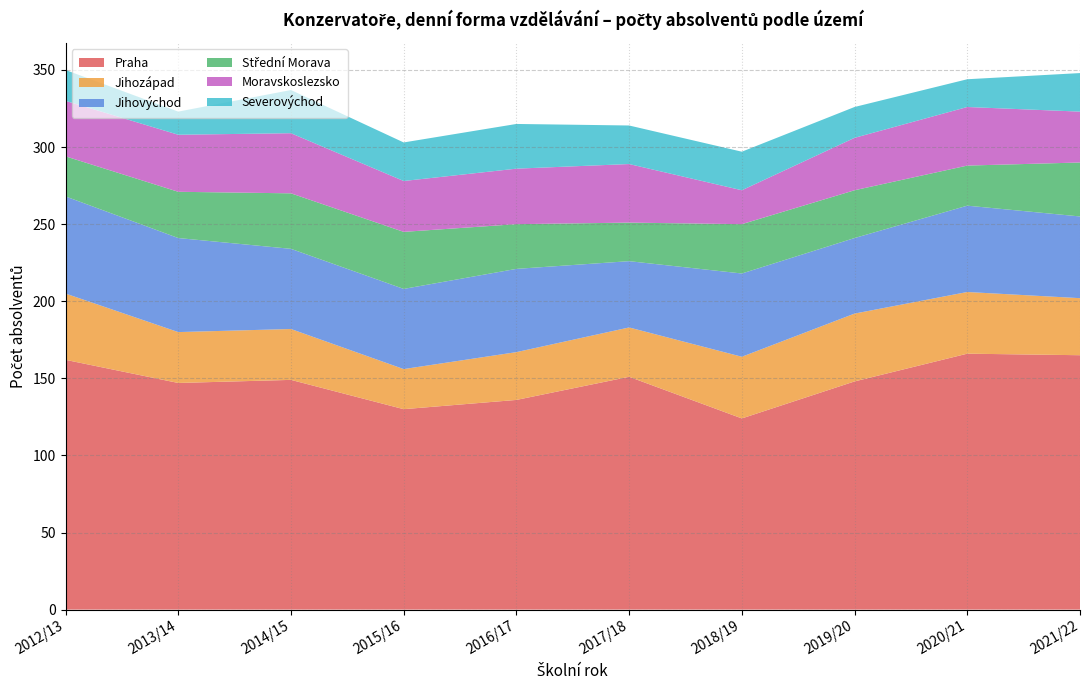

Reading right to left, extract all data points from this chart.

Praha: 165	166	148	124	151	136	130	149	147	162
Jihozápad: 37	40	44	40	32	31	26	33	33	43
Jihovýchod: 53	56	49	54	43	54	52	52	61	63
Střední Morava: 35	26	31	32	25	29	37	36	30	26
Moravskoslezsko: 33	38	34	22	38	36	33	39	37	36
Severovýchod: 25	18	20	25	25	29	25	28	15	20